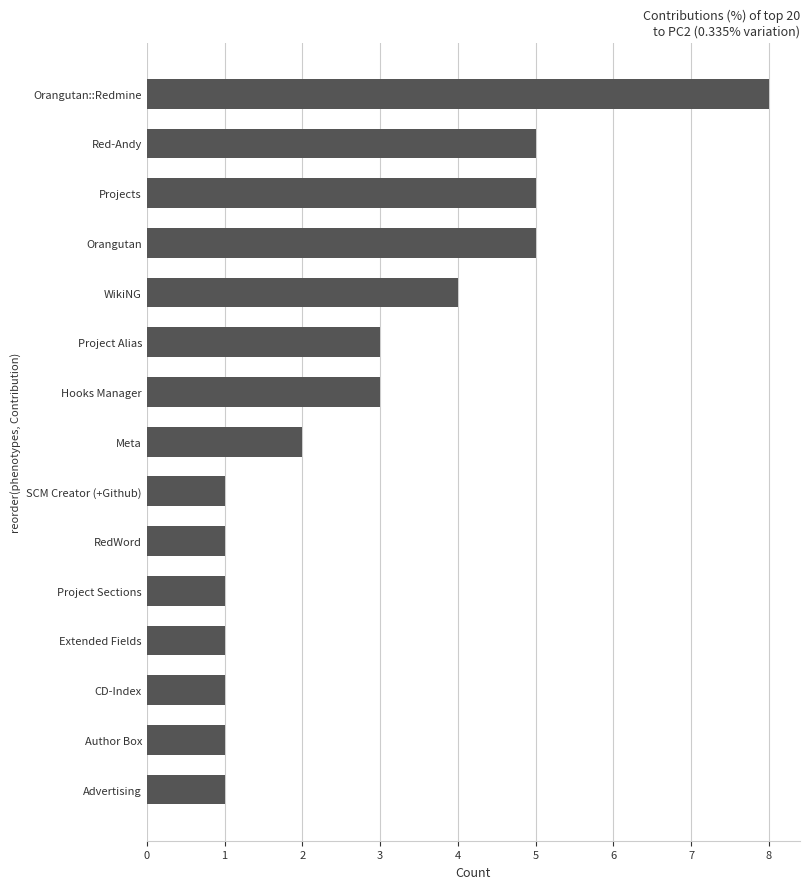

What is the change in value from Meta to Orangutan?

+3